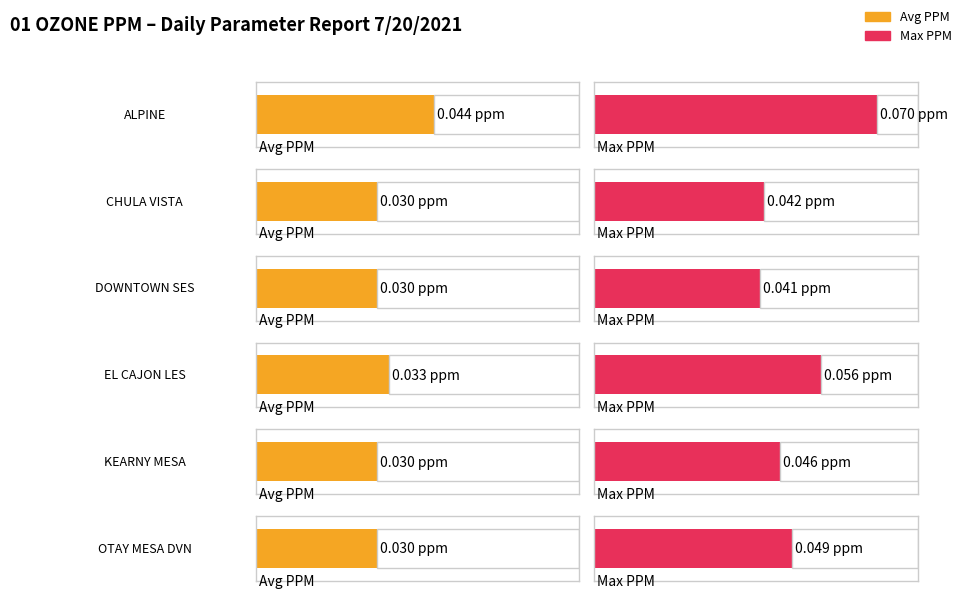

Which has a higher value, OTAY MESA DVN or ALPINE?

ALPINE